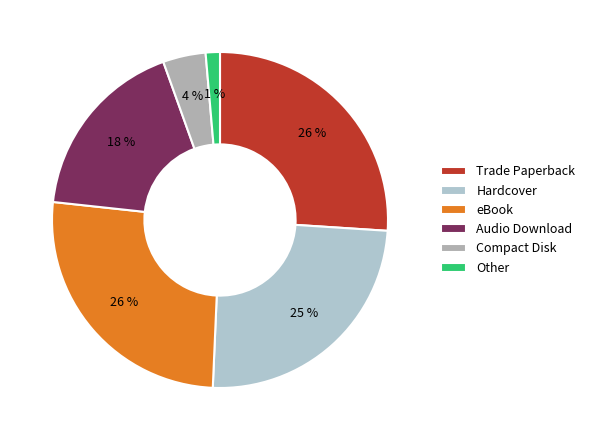

To the nearest percent, what portion does Trade Paperback represent?

26%